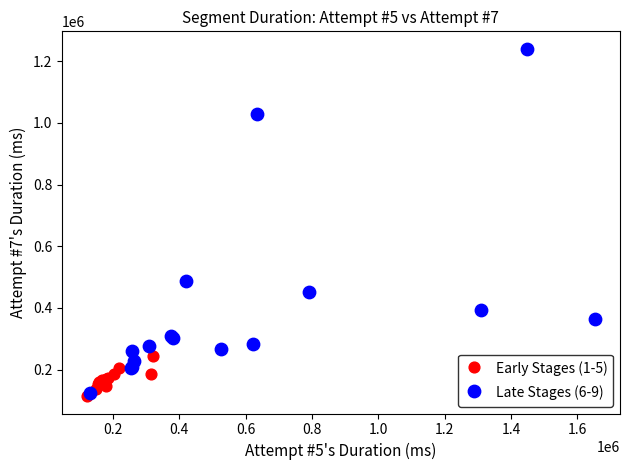

Which series contains the highest Y value?

Late Stages (6-9)